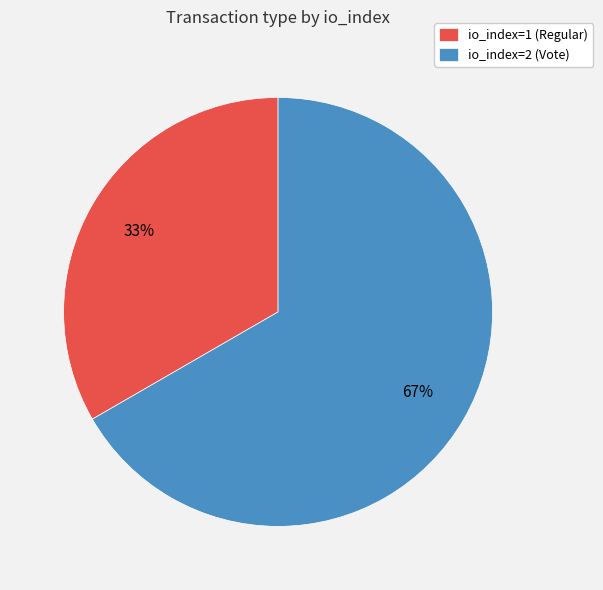

Is it true that io_index=2 (Vote) is 78% of the pie?

False